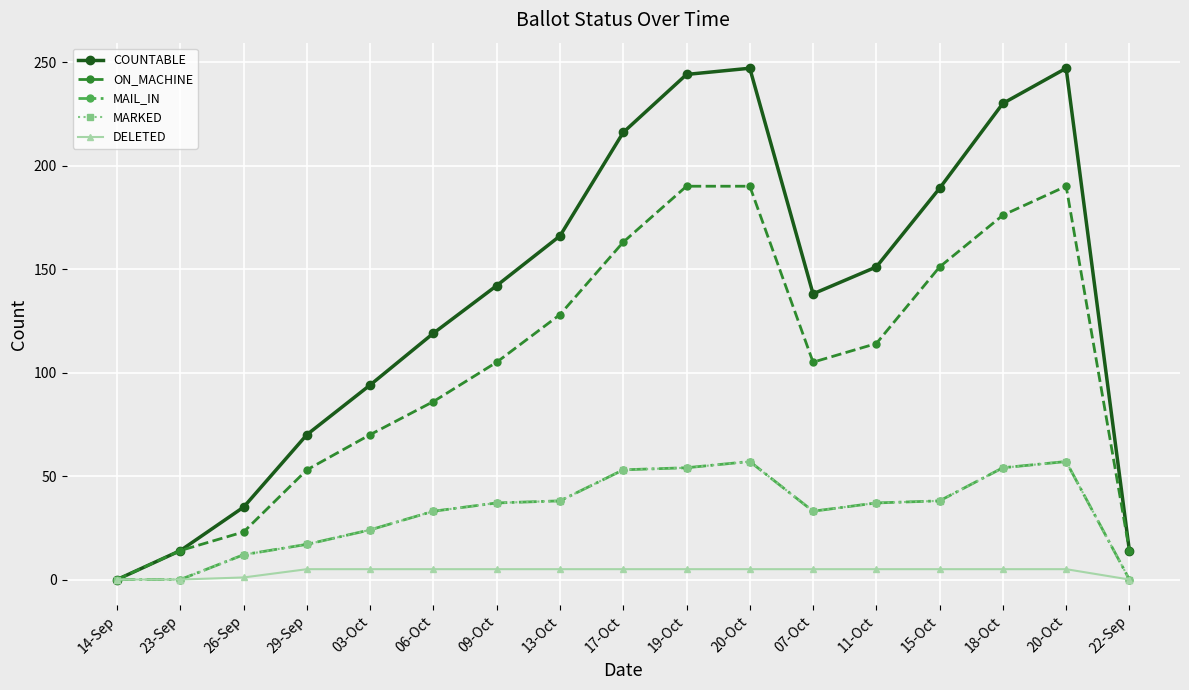

What is the label of the 10th point from the left?

19-Oct